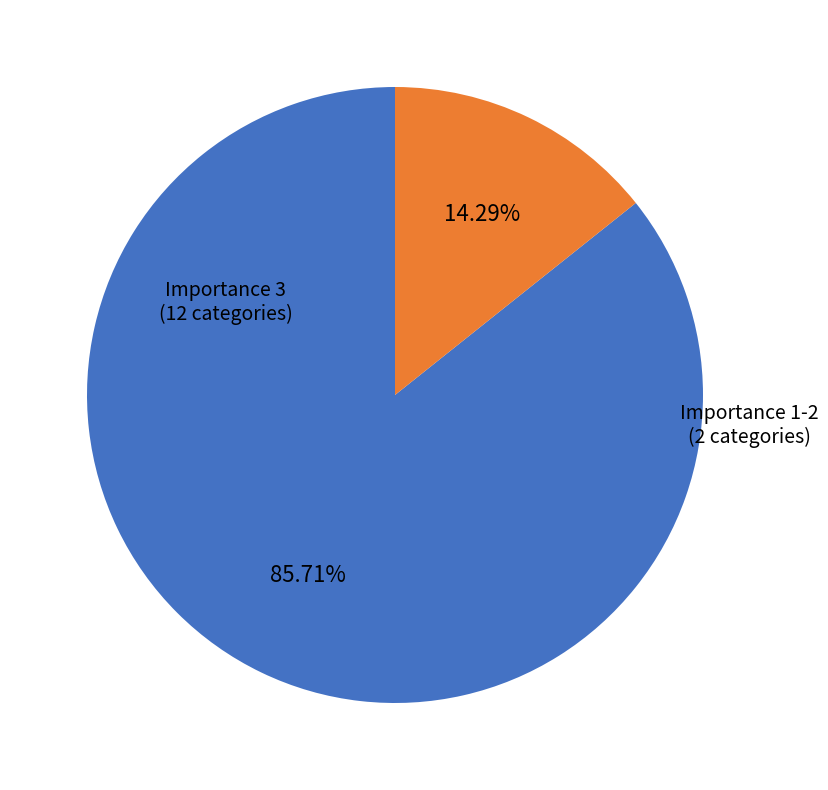

Does any single category account for the majority?

Yes